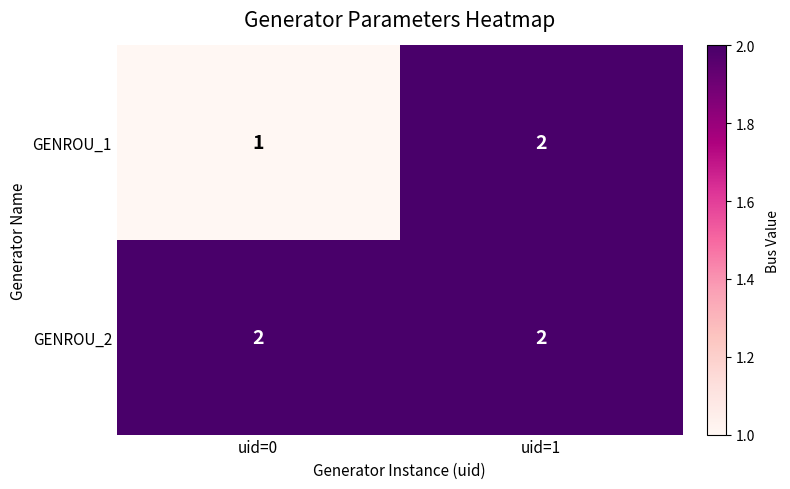

How many distinct data groups are displayed?

2